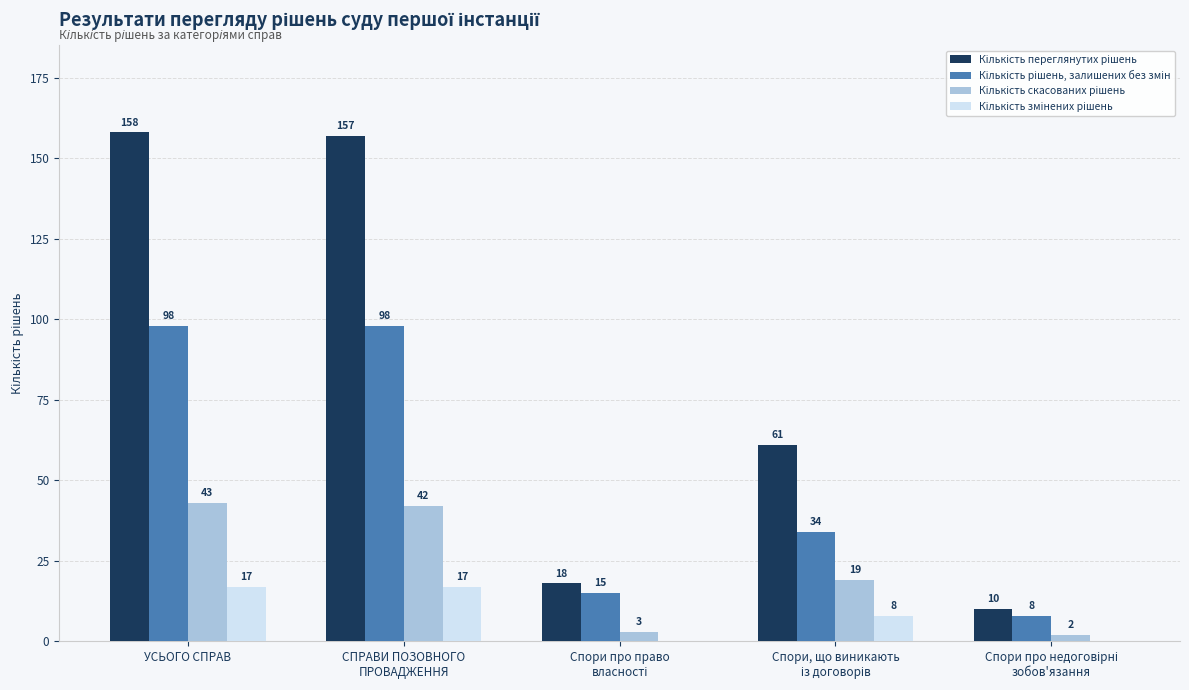

At which category is the sum across all series the highest?

УСЬОГО СПРАВ